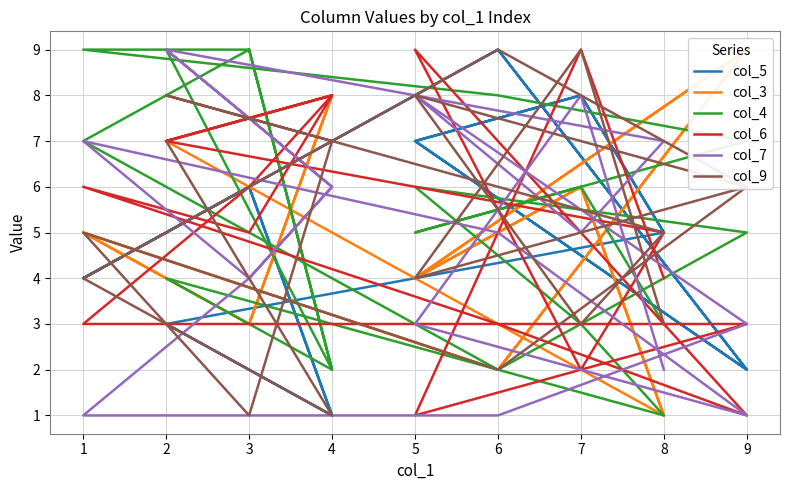

Where is col_4 nearest to the value 5?

9